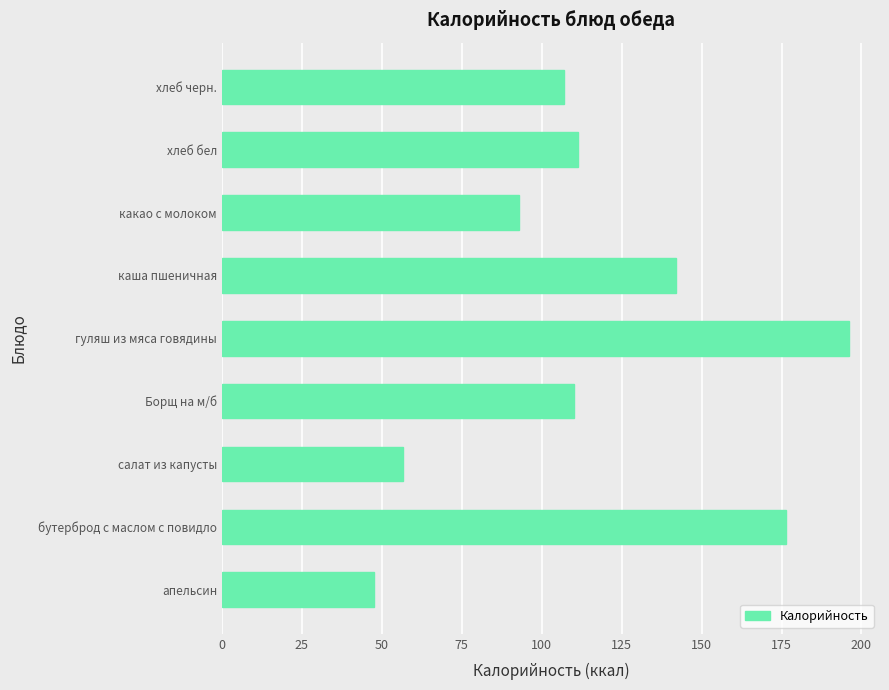

What is the difference between the second highest and second lowest values?

119.7